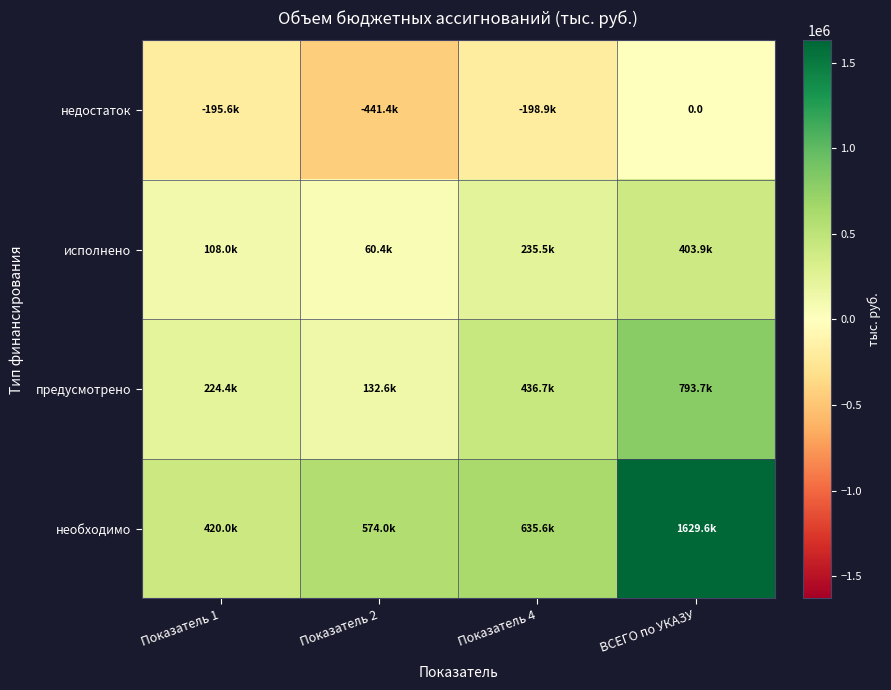

Rank the series by their maximum value, from lowest to highest.

недостаток, исполнено, предусмотрено, необходимо